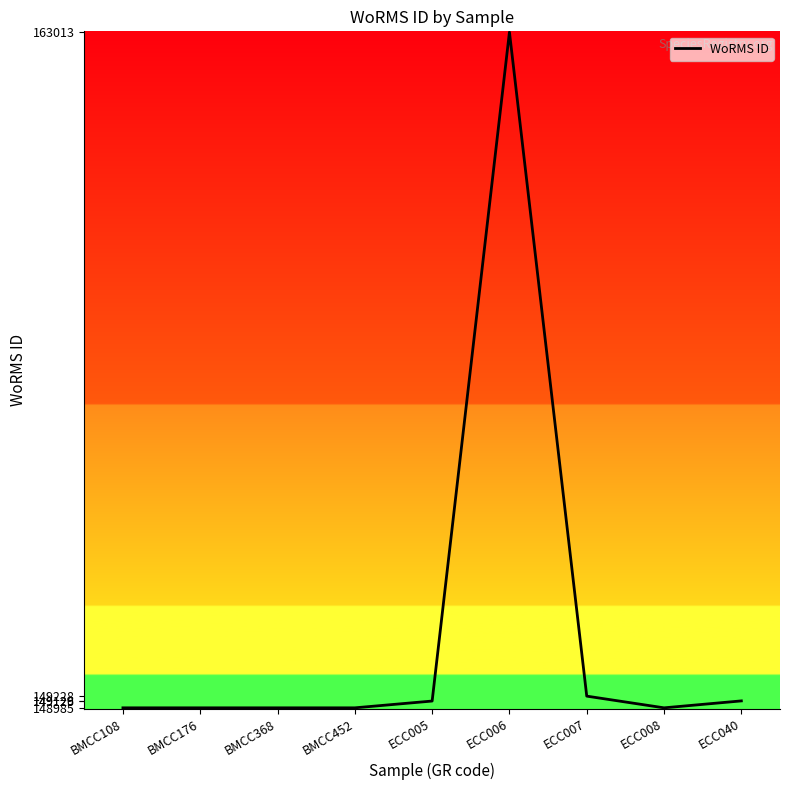

What is the difference between the second highest and second lowest values?

243